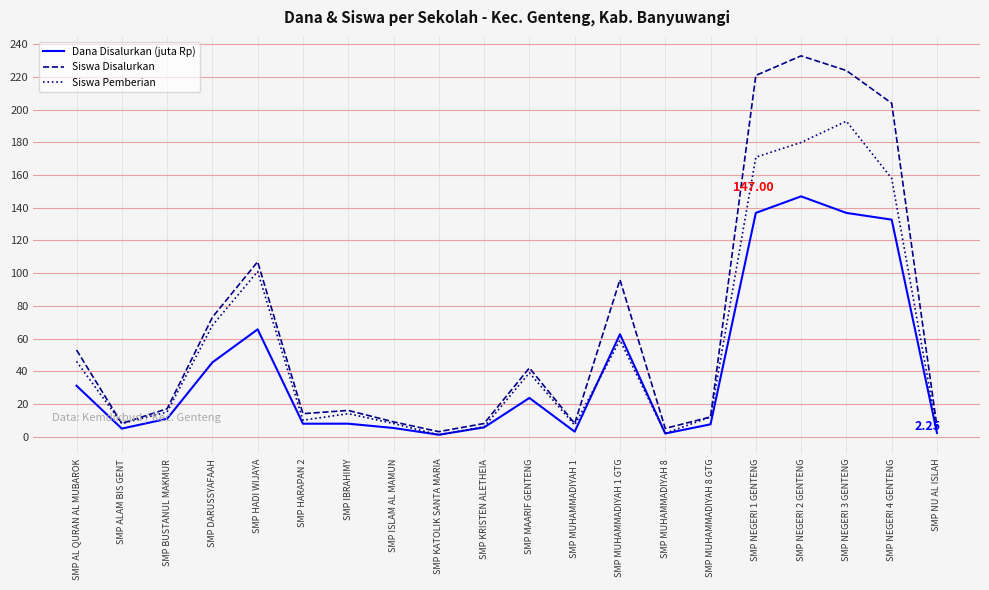

What is the total value across all series at SMP NEGERI 4 GENTENG?

494.8